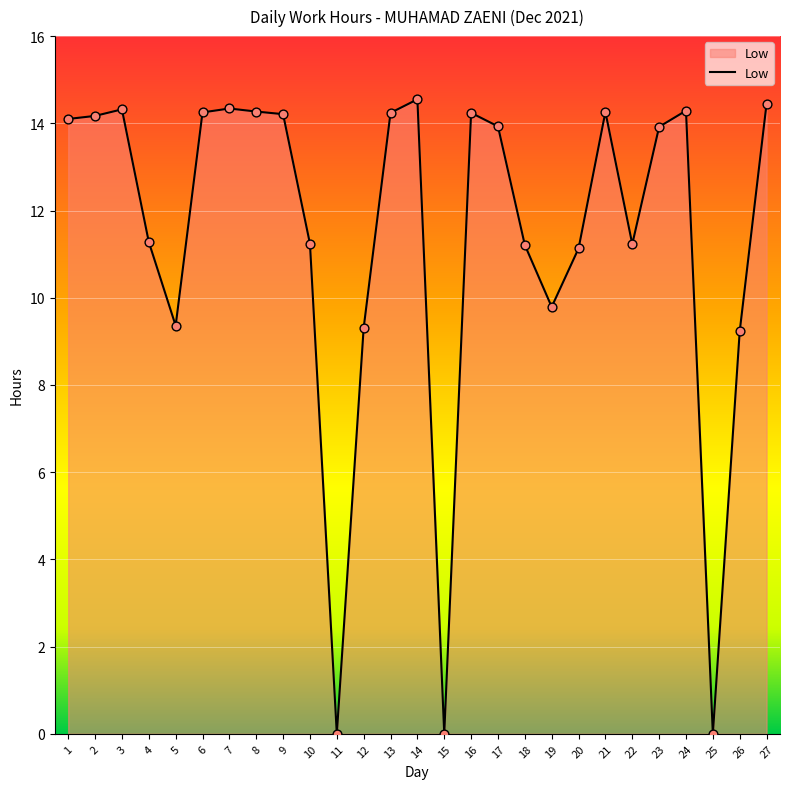

Approximately how many times larger is the value at 3 compared to 2?

1.0